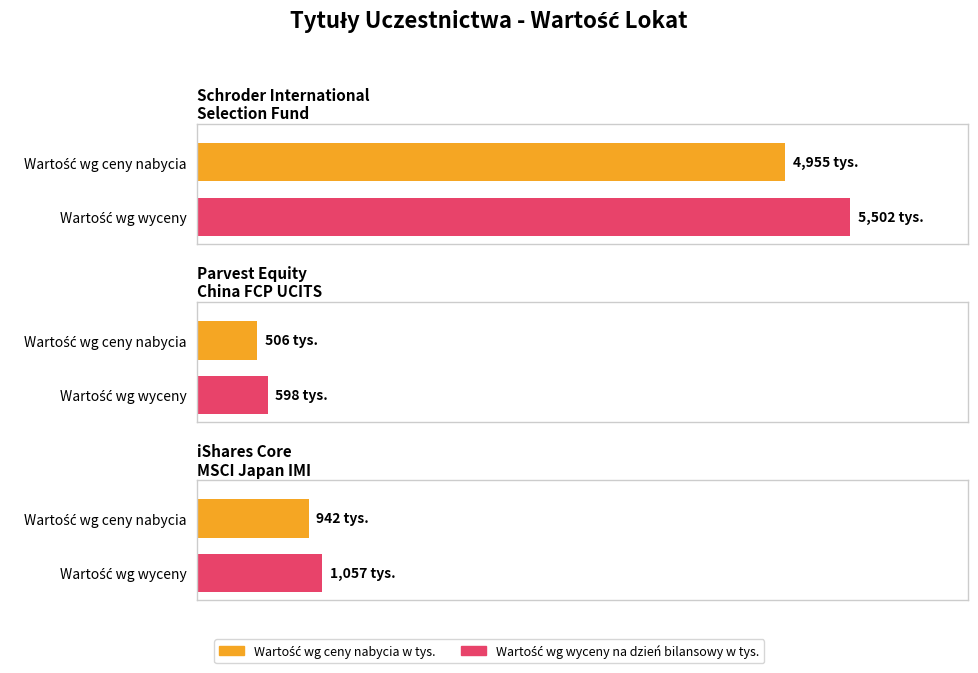

What is the sum of the Wartość wg wyceny na dzień bilansowy w tys. values at iShares Core
MSCI Japan IMI and Parvest Equity
China FCP UCITS?

1655